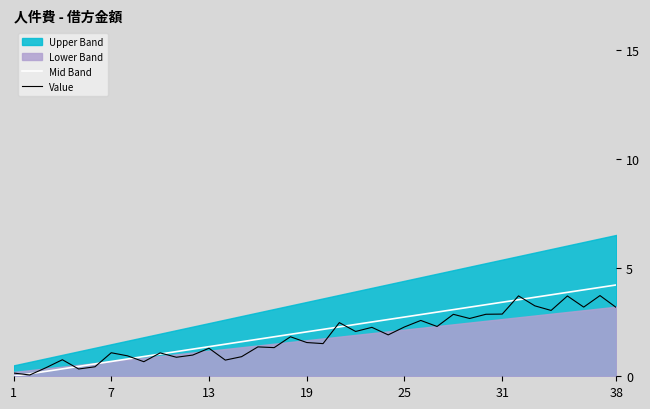

Is it true that Mid Band equals 6.1 at 31?

False